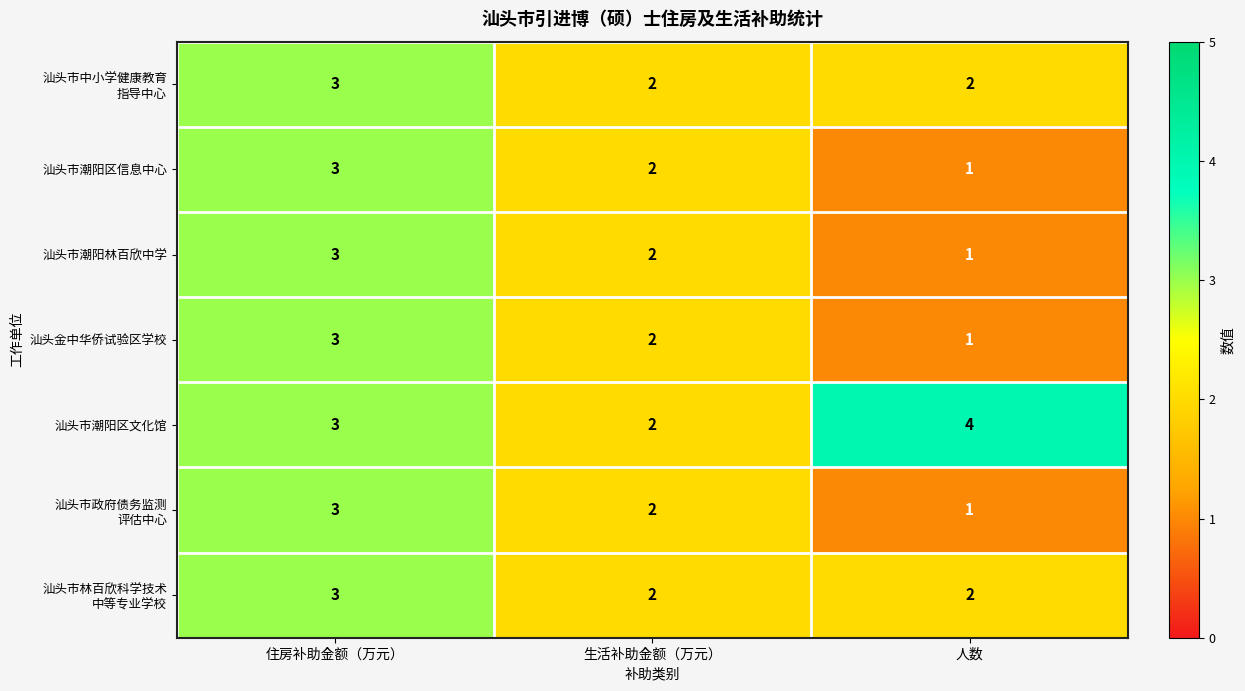

Count the number of categories in the chart.

3